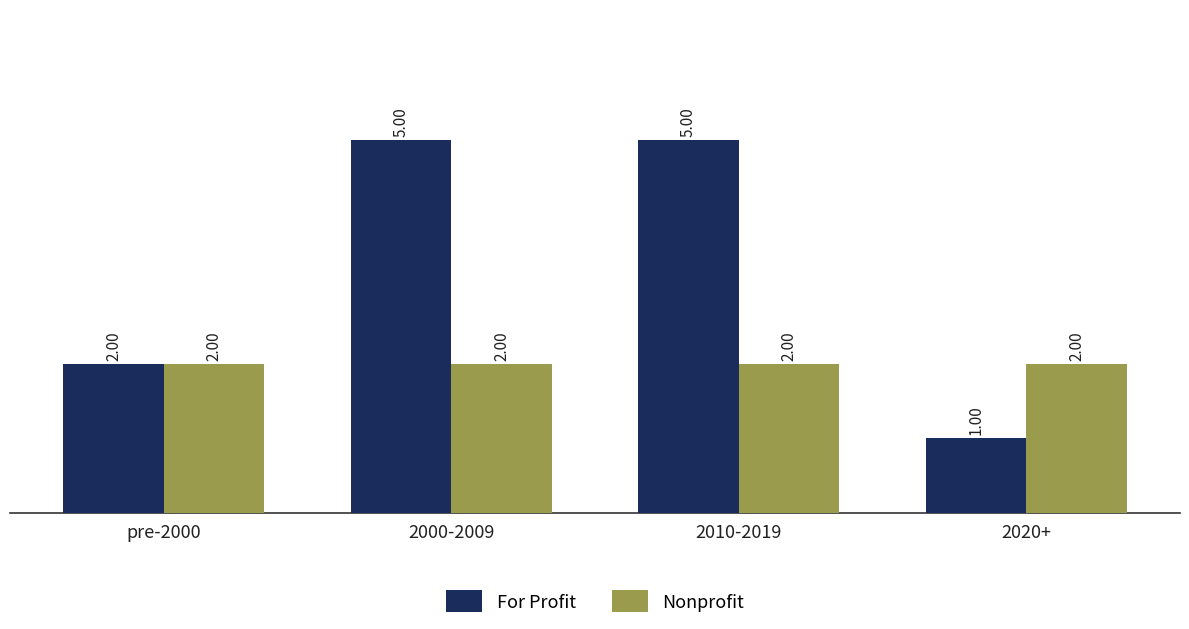

How many groups of bars are there?

4